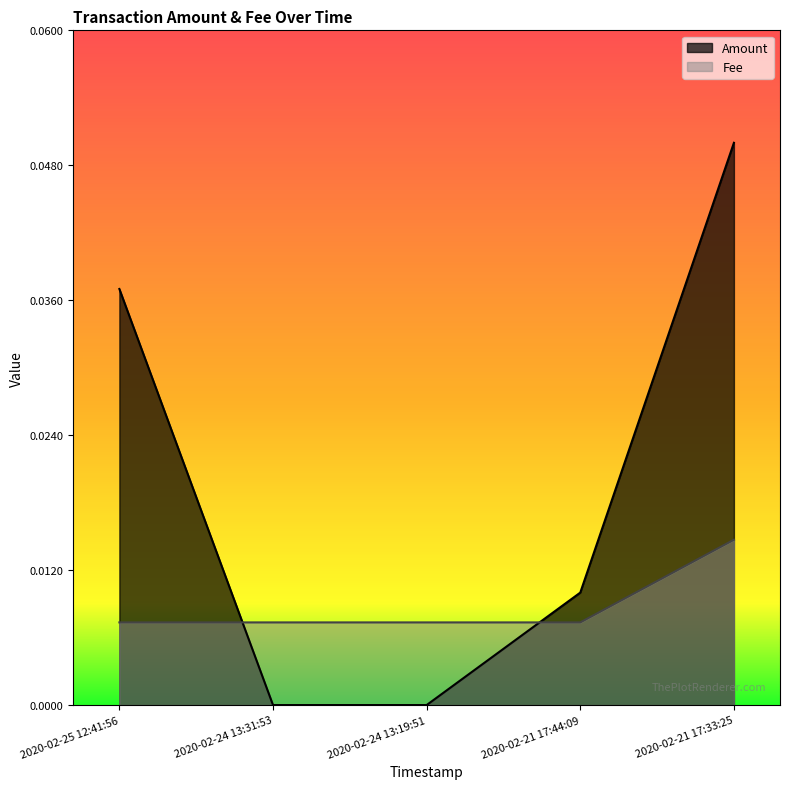

Count the Fee values in the range 0 to 1.

5